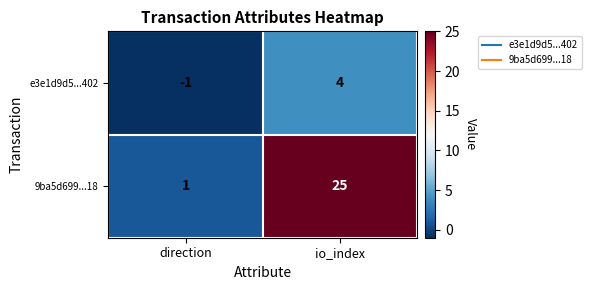

Rank the series by their maximum value, from highest to lowest.

9ba5d699...18, e3e1d9d5...402